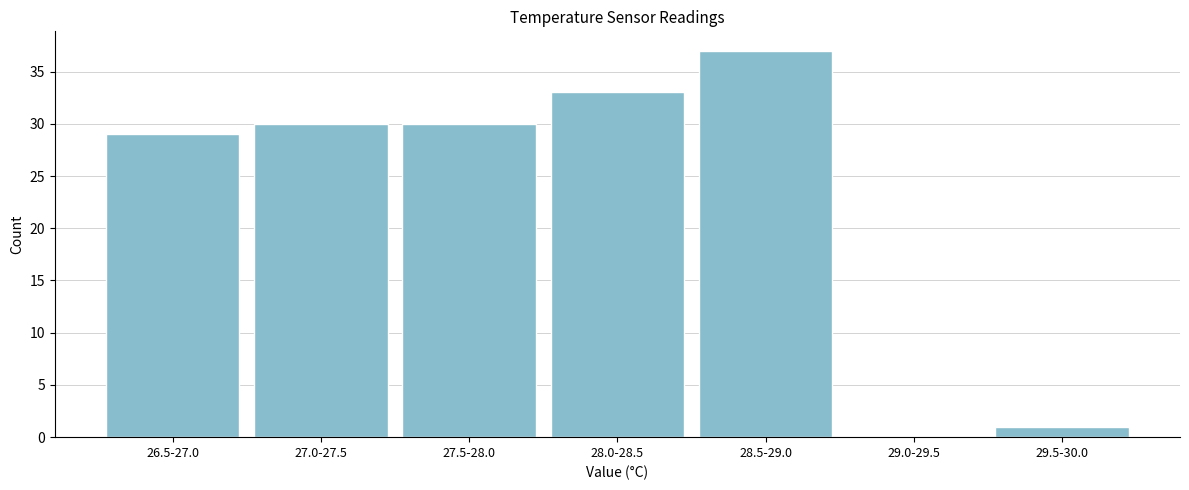

Reading right to left, extract all data points from this chart.

29.5-30.0=1	29.0-29.5=0	28.5-29.0=37	28.0-28.5=33	27.5-28.0=30	27.0-27.5=30	26.5-27.0=29